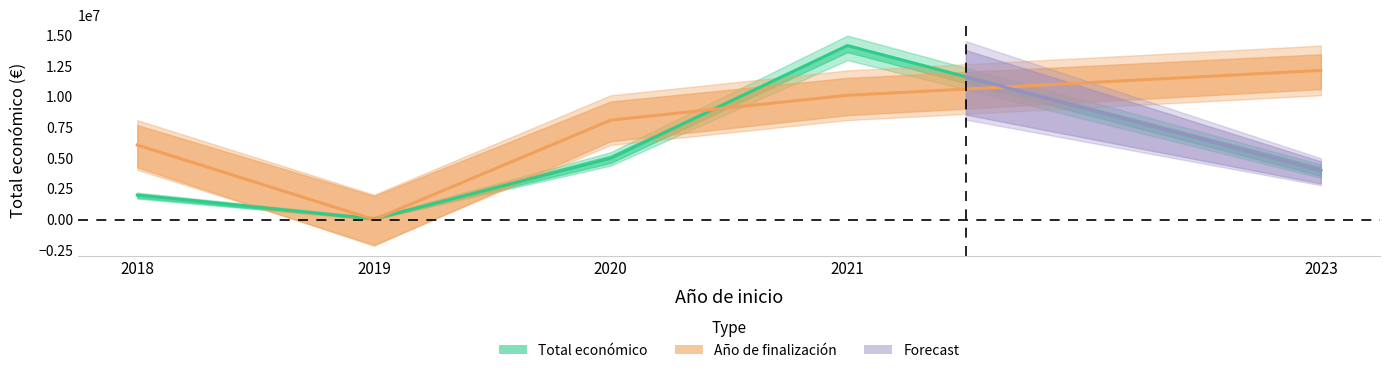

What is the sum of all values?

25234031